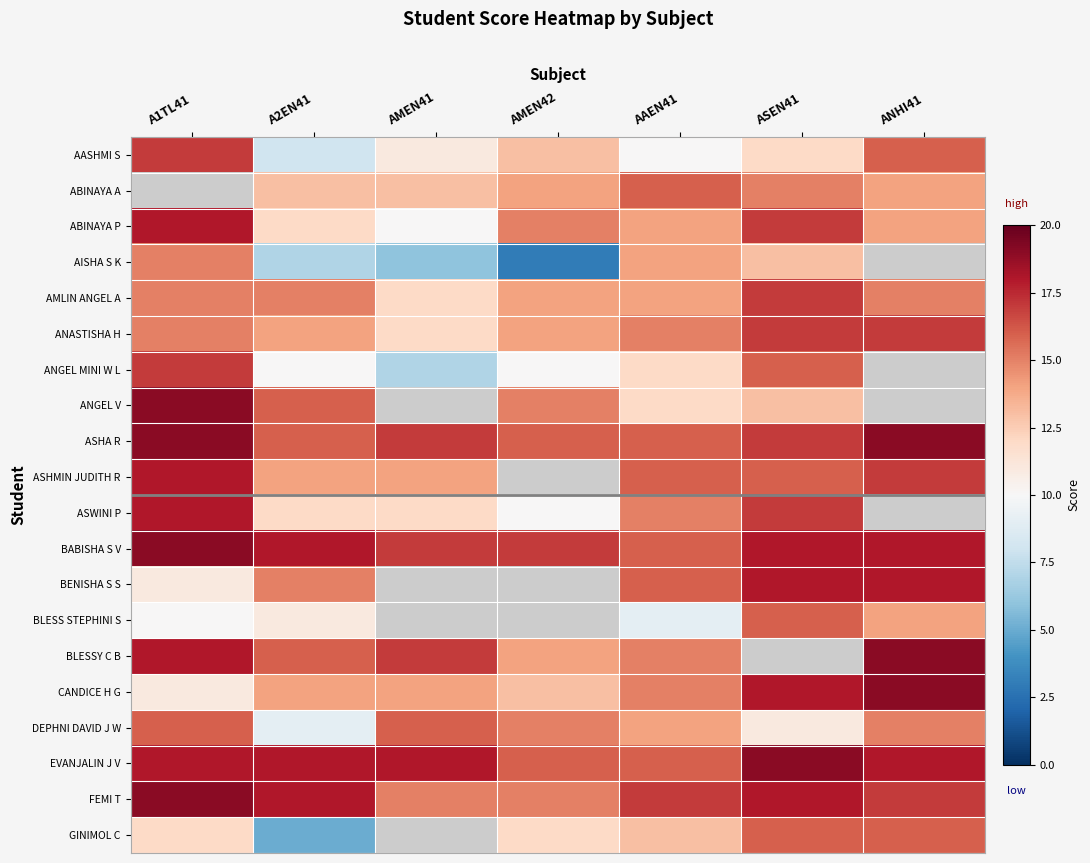

At which label does BABISHA S V first exceed 18?

A1TL41